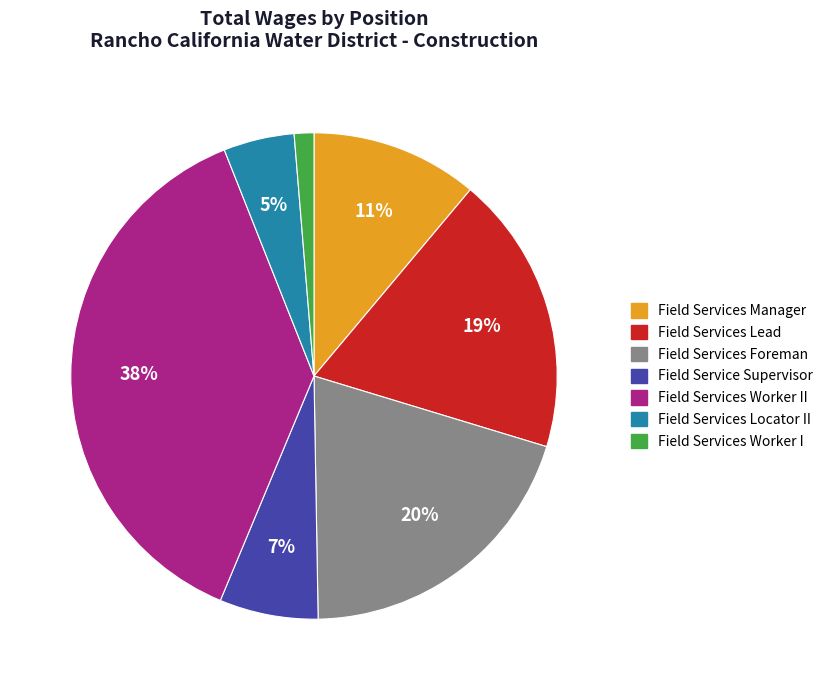

Is there any slice that represents more than half of the pie?

No